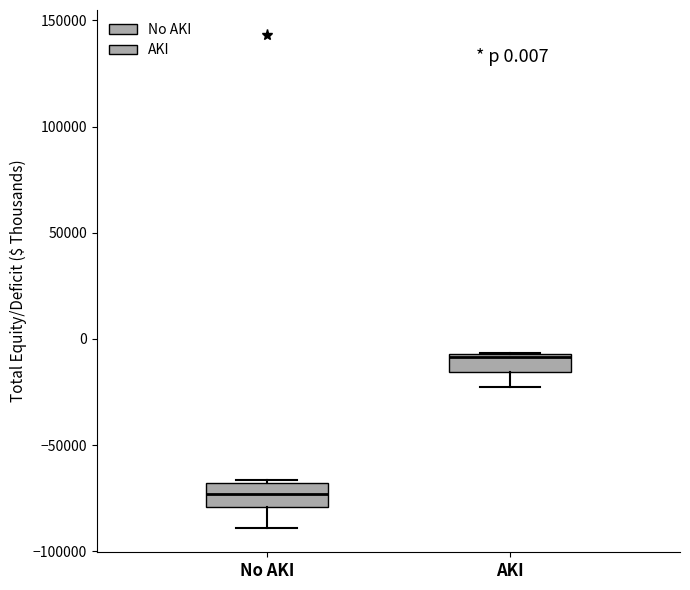

Which box has the highest median line?

AKI